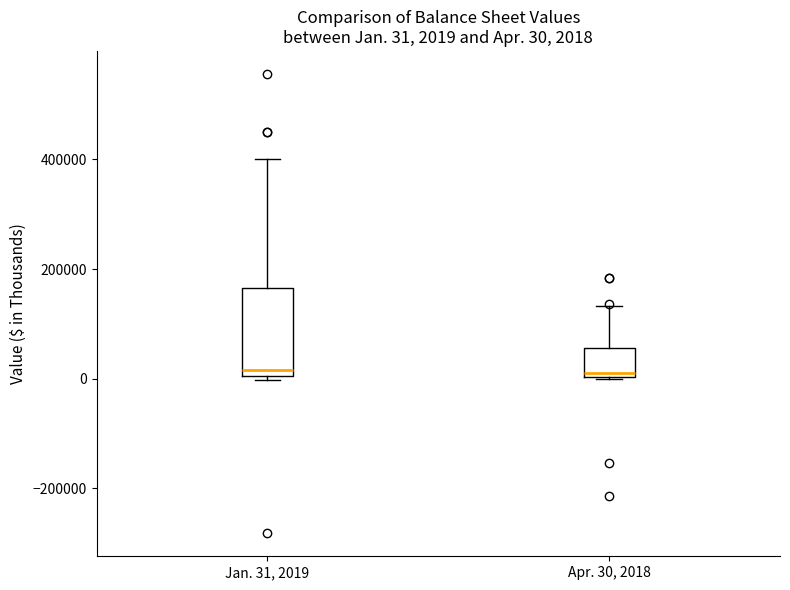

Comparing the boxes themselves (not the whiskers), which one is the tallest?

Jan. 31, 2019